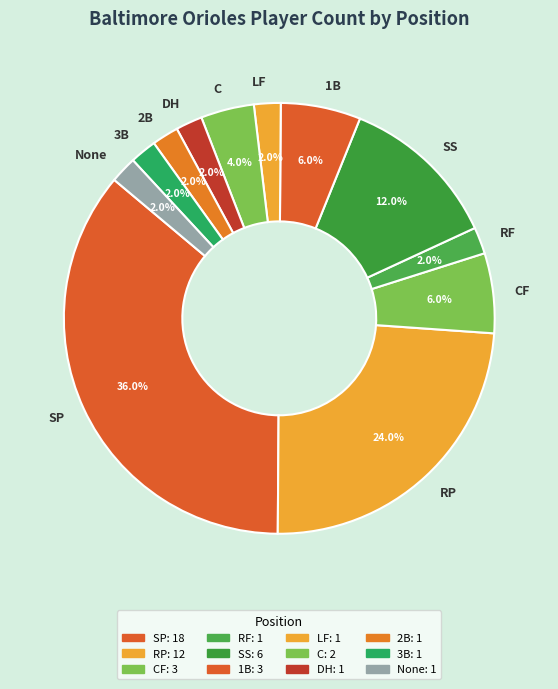

What percentage is the CF slice, to the nearest percent?

6%